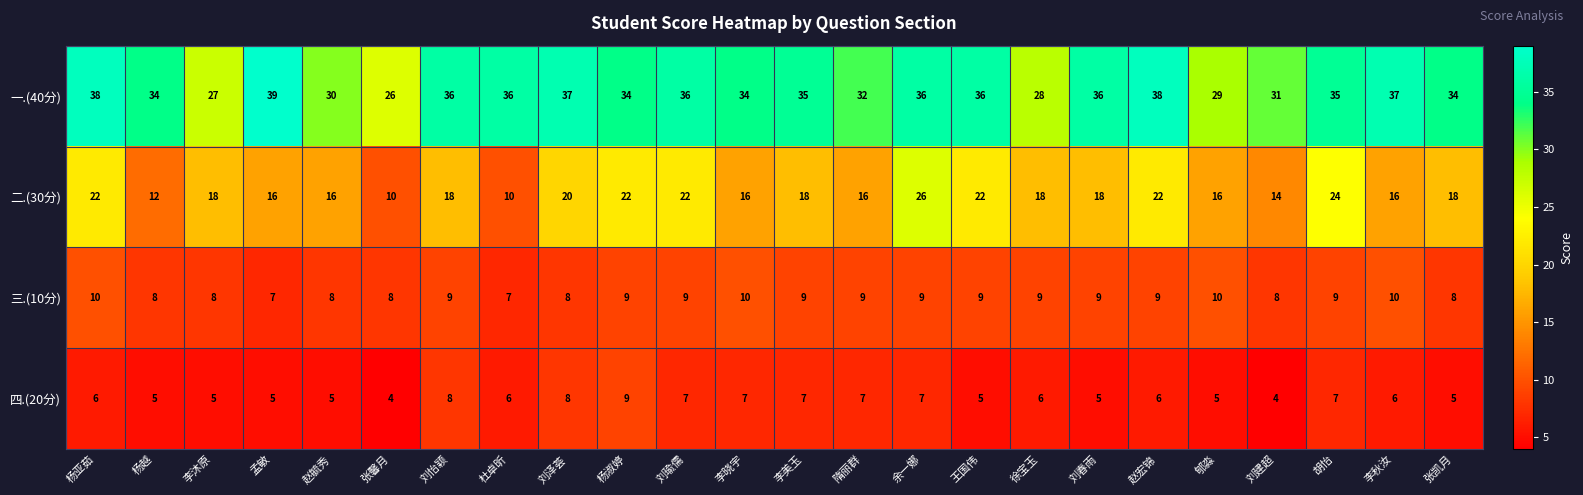

List the series in order of their peak value, lowest first.

四.(20分), 三.(10分), 二.(30分), 一.(40分)